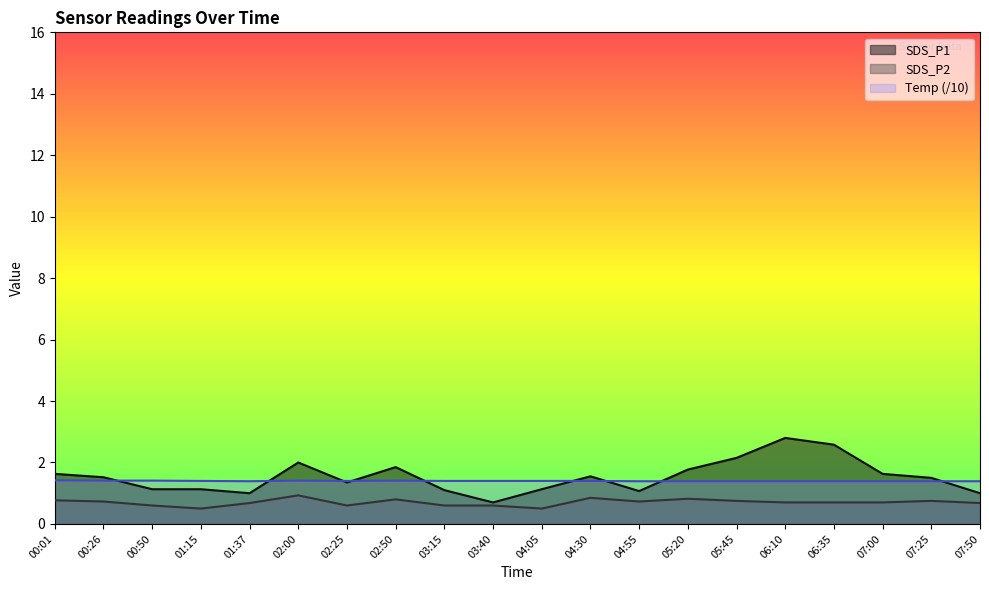

Does the chart display data point markers on the line(s)?

No